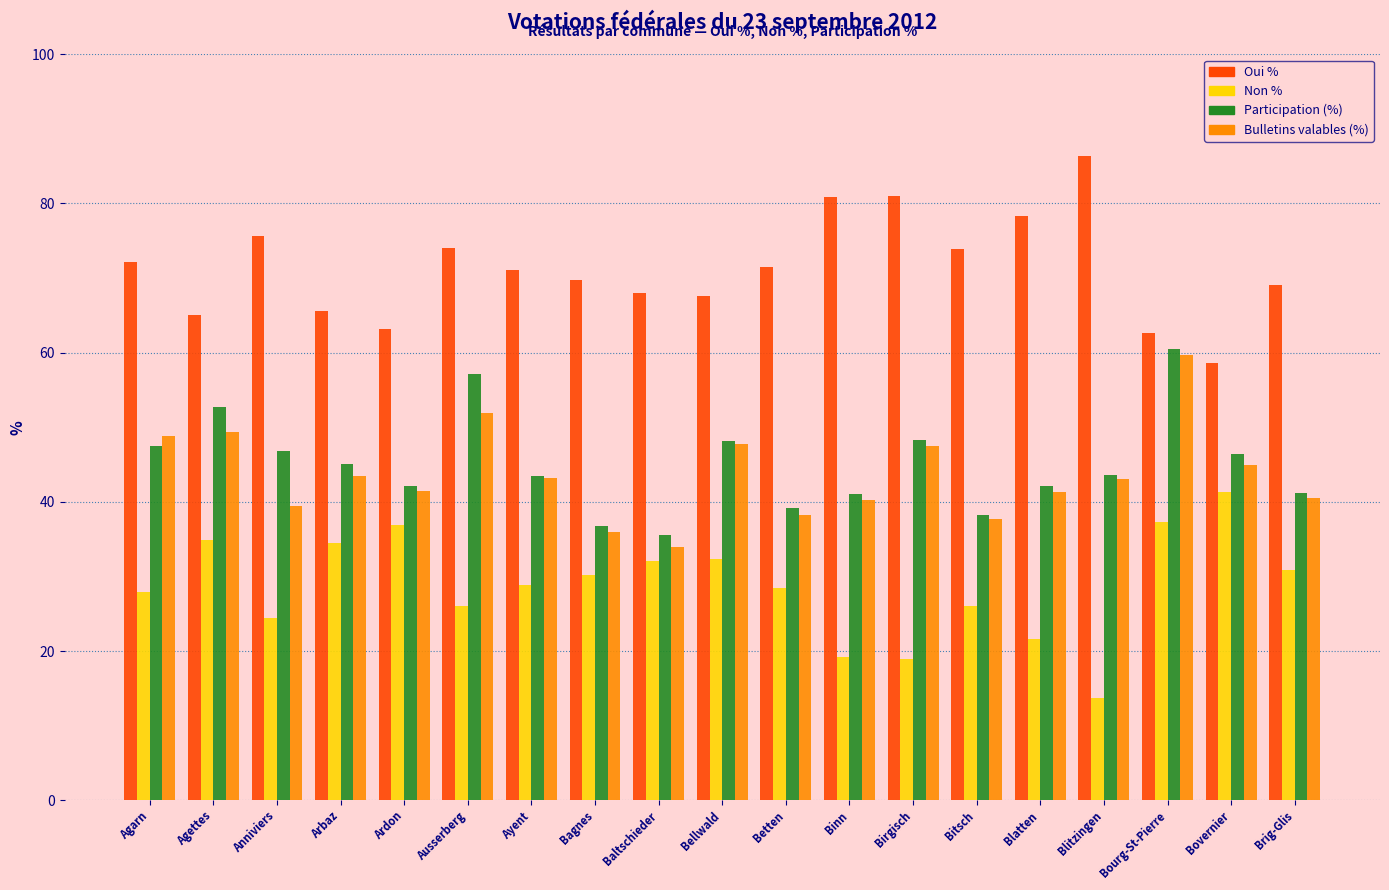

What is the label of the 18th bar from the left?

Bovernier